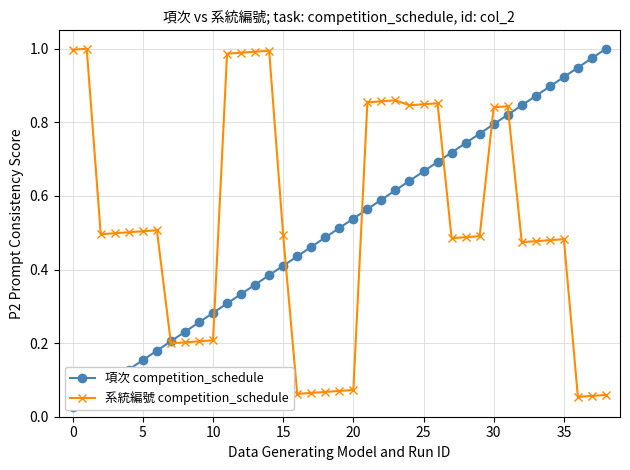

The 系統編號 competition_schedule series shows 0.1 at 36. True or false?

True